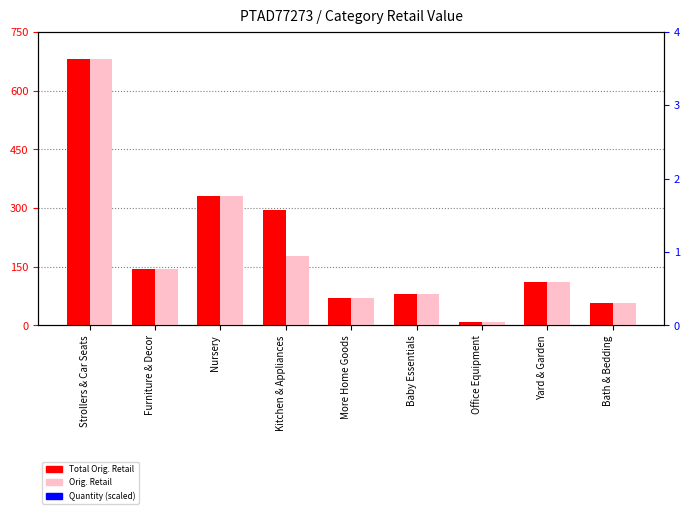

Which series has the largest Y range (max minus min)?

Total Orig. Retail